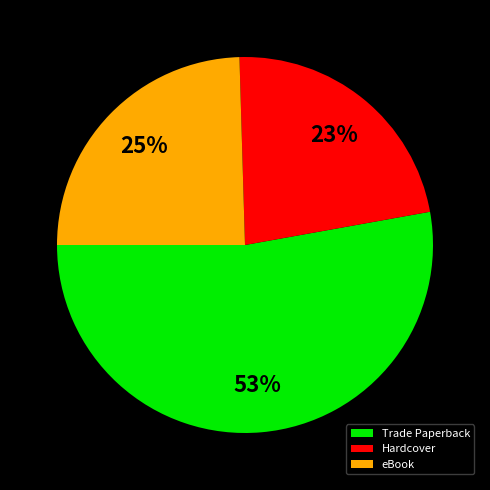

What is the ratio of the value at Trade Paperback to the value at Hardcover?

2.3